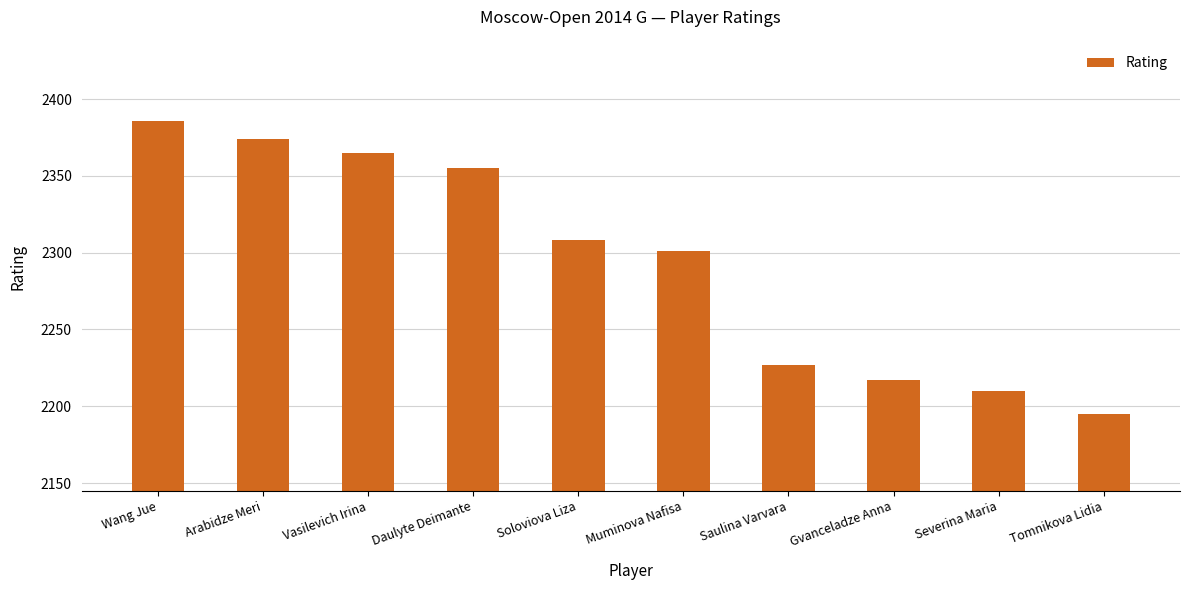

What is the minimum value shown in the chart?

2195